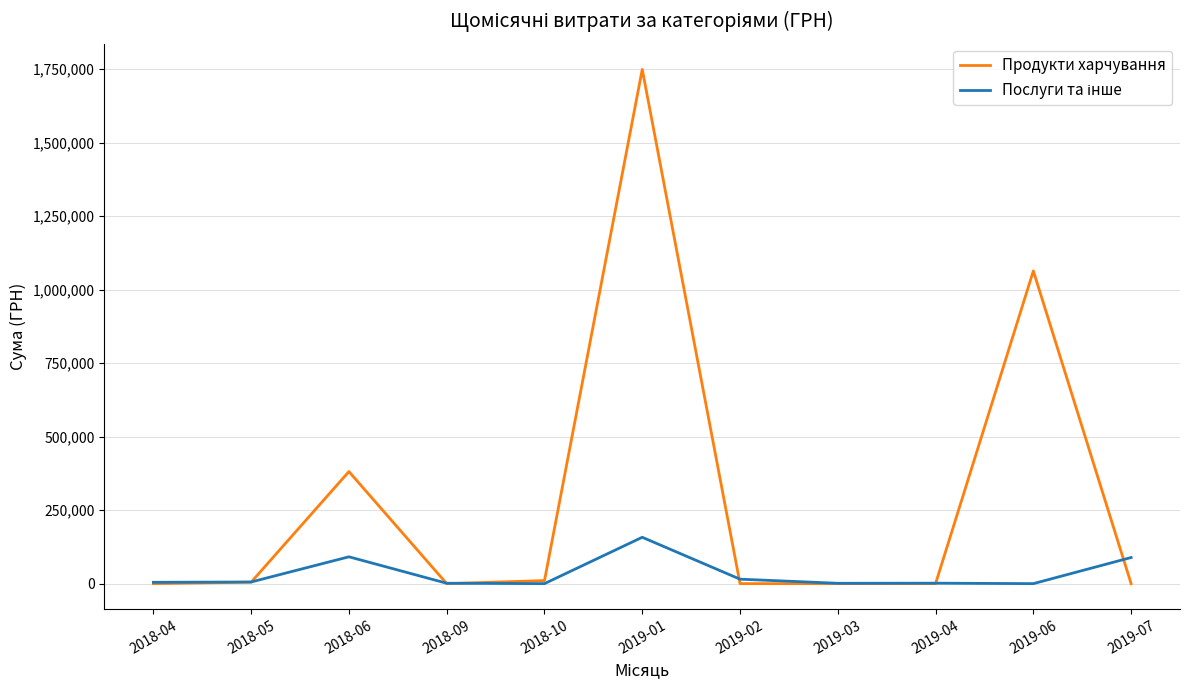

Which series has the widest spread of values?

Продукти харчування